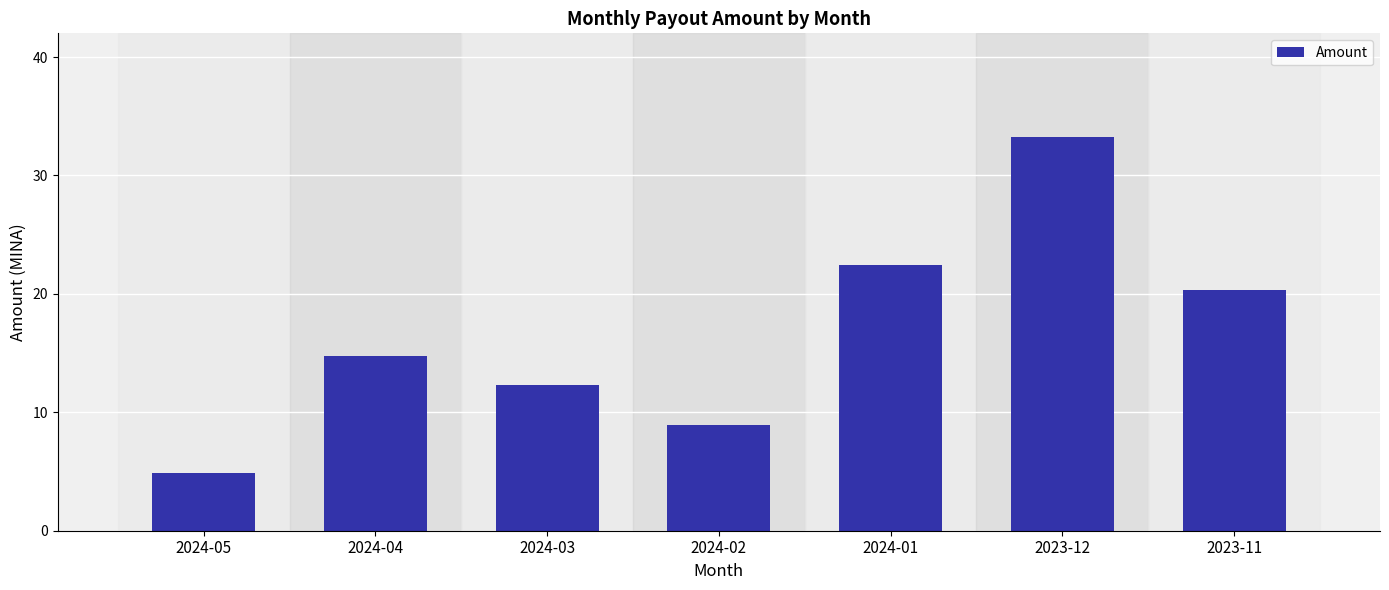

What is the change in value from 2024-04 to 2023-12?

+18.5